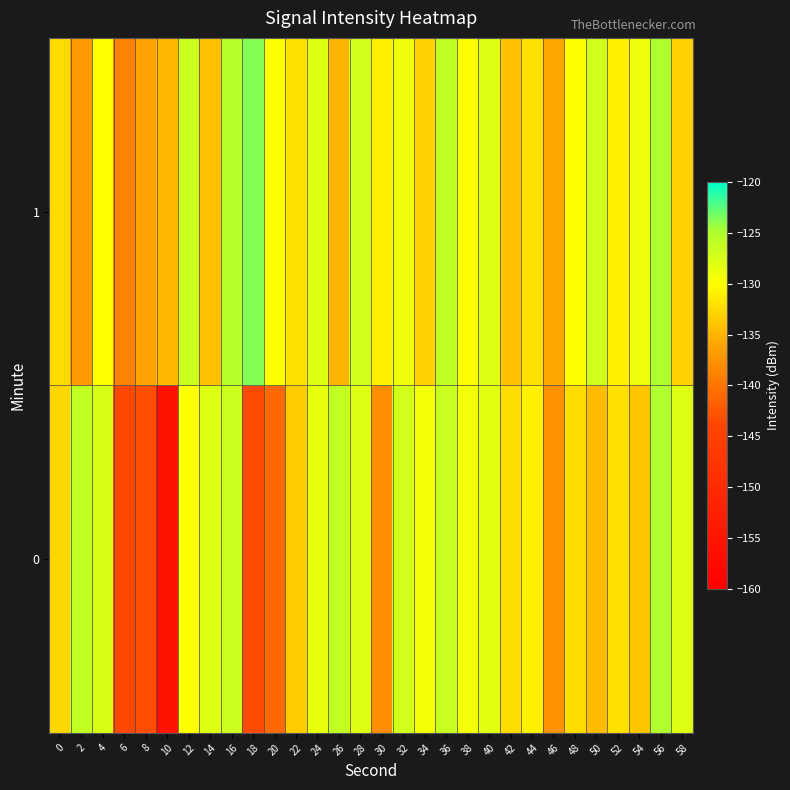

At 58, list the series in order from largest to smallest.

0, 1